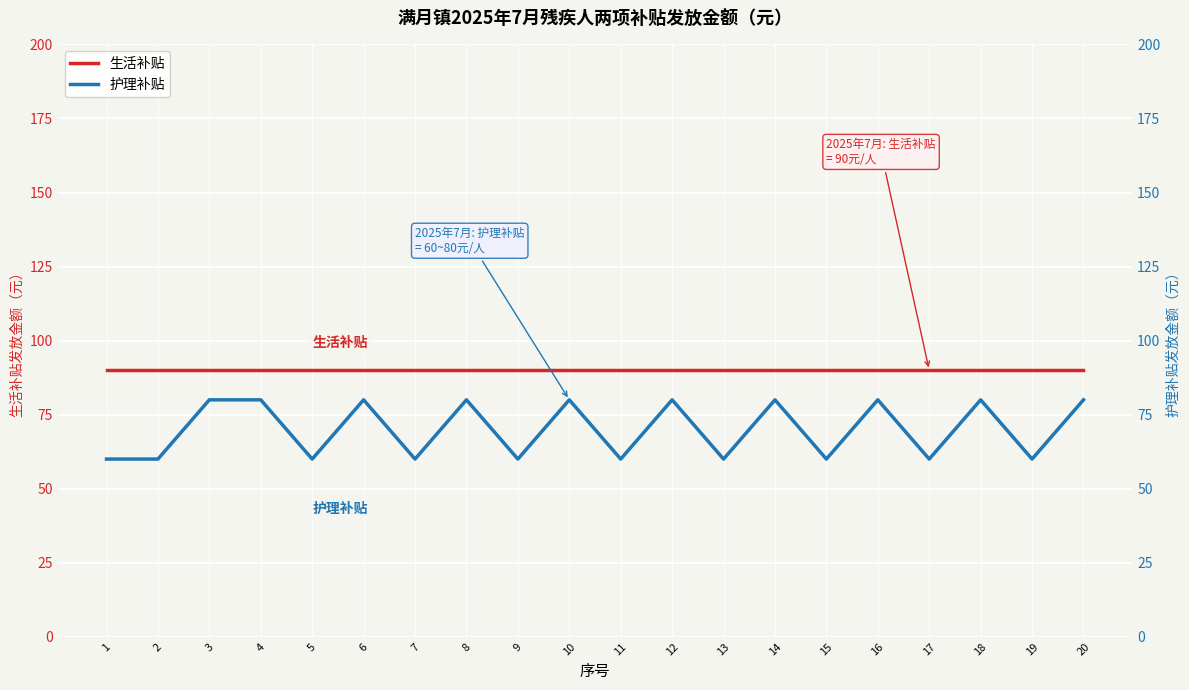

True or false: 护理补贴 and 生活补贴 intersect in this chart.

False